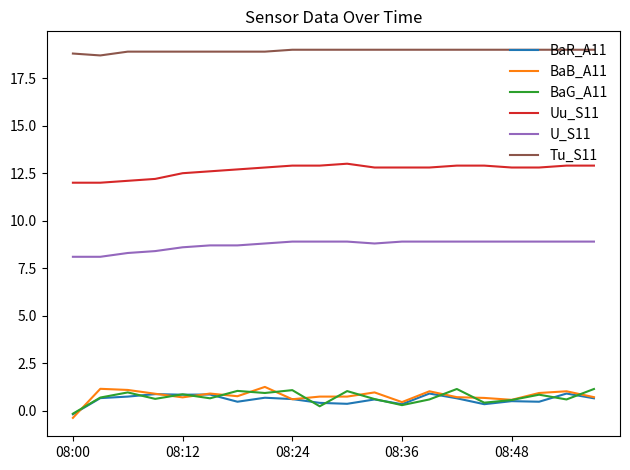

At how many categories does at least one series exceed 15?

20